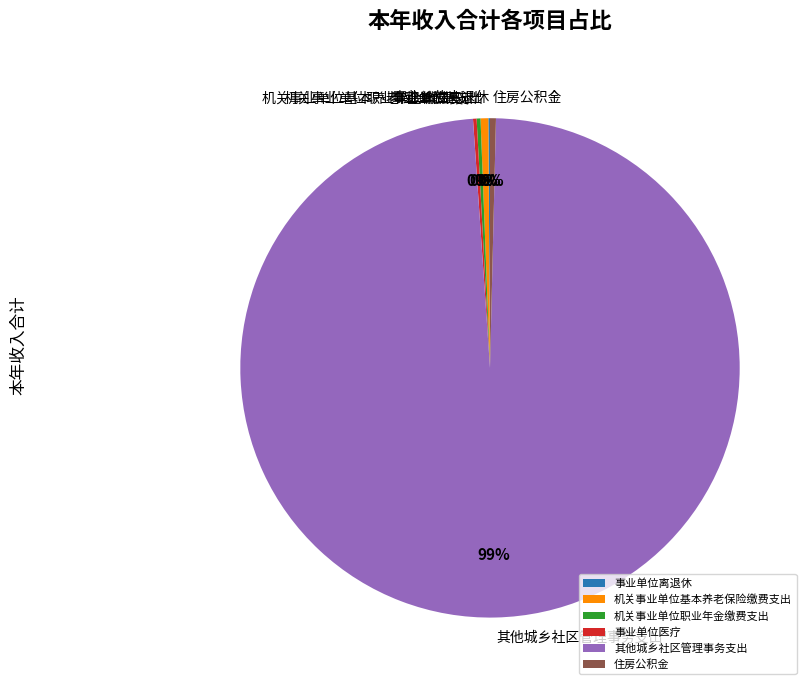

The 其他城乡社区管理事务支出 slice represents 89% of the pie. True or false?

False